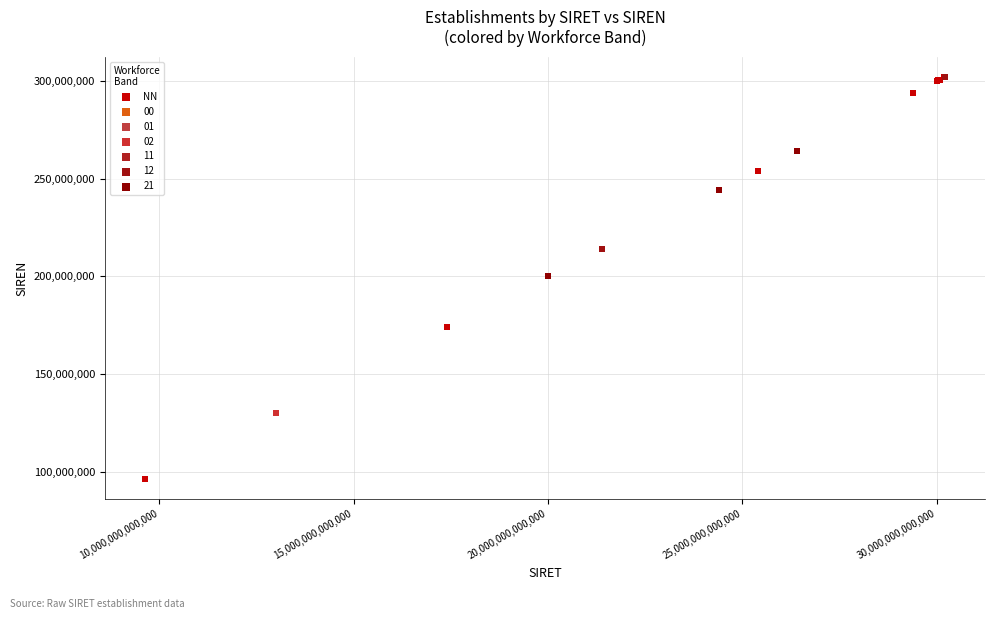

What are all the series names shown in the legend?

NN, 00, 01, 02, 11, 12, 21